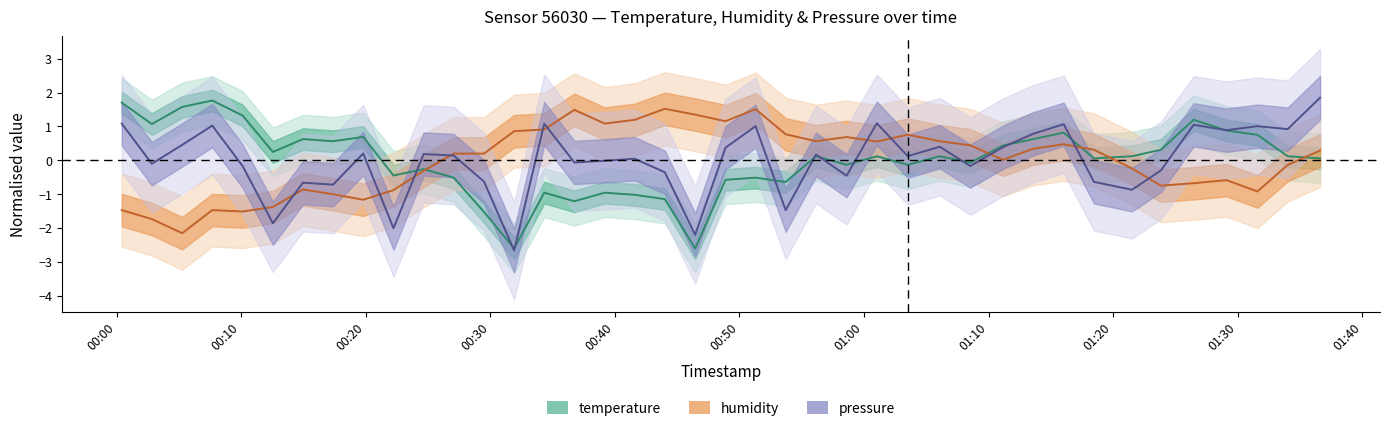

What is the value of the temperature point at the 13th from the left?

-1.5